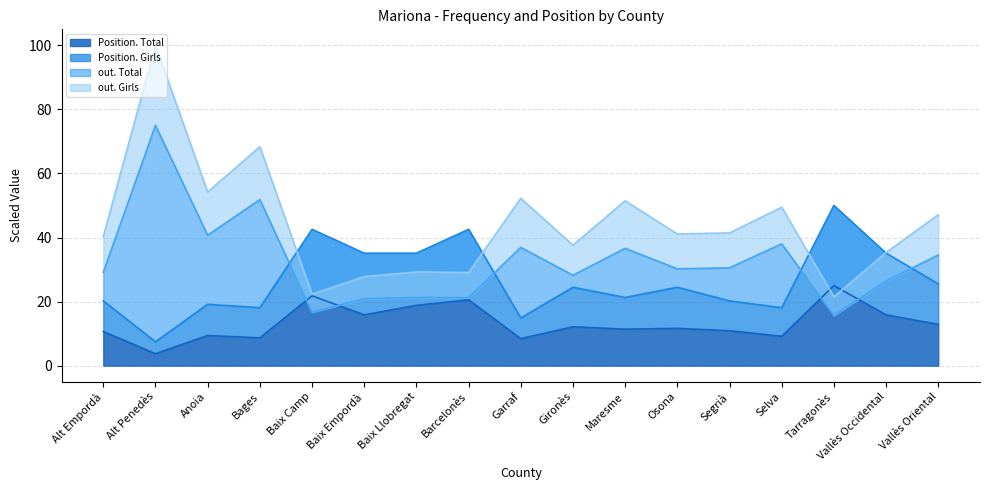

How many values in the out. Total series are below 30?

8